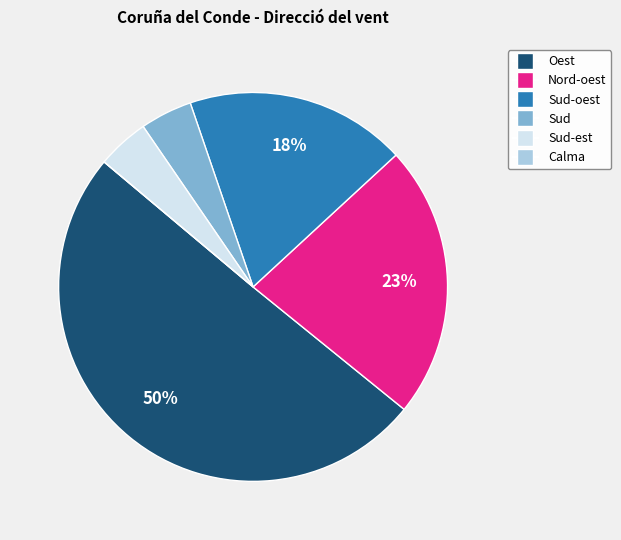

To the nearest percent, what is the average slice percentage?

17%